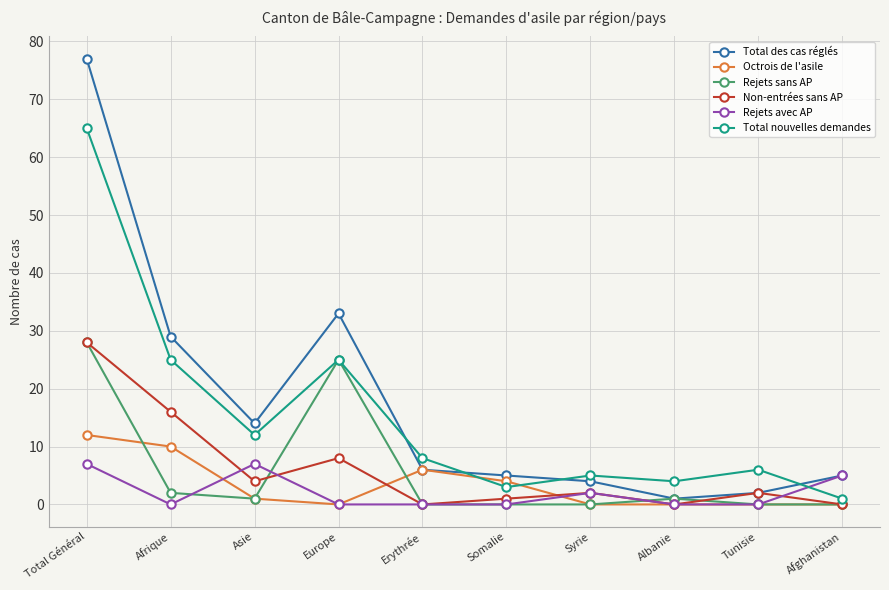

What is the difference between the highest and lowest values at Total Général?

70